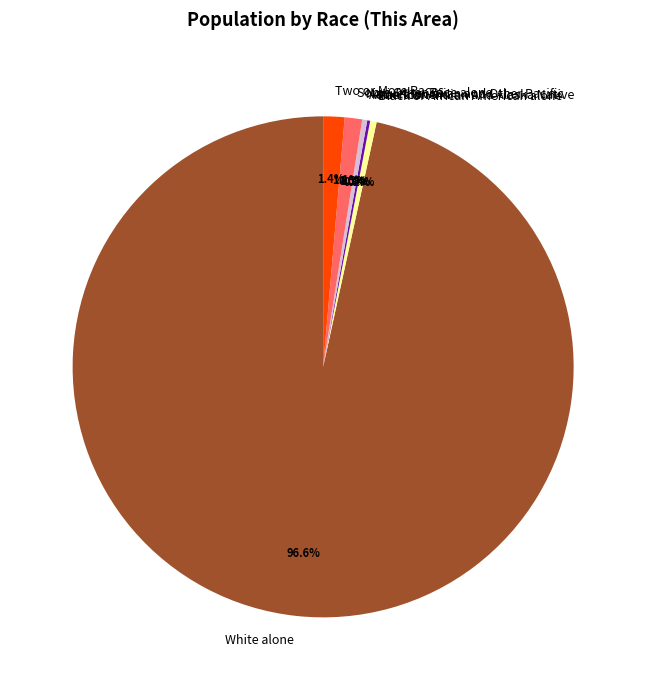

How many slices are in this pie chart?

7